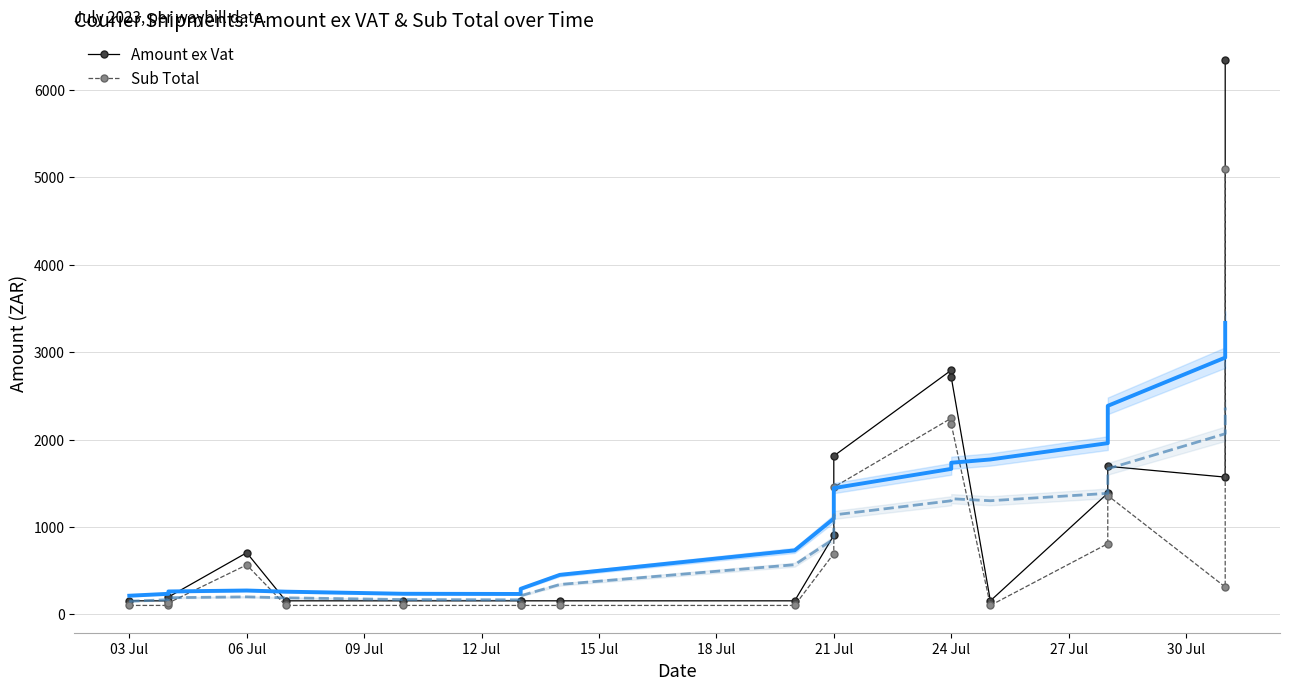

True or false: Sub Total has a value of 942.6 at 06 Jul.

False